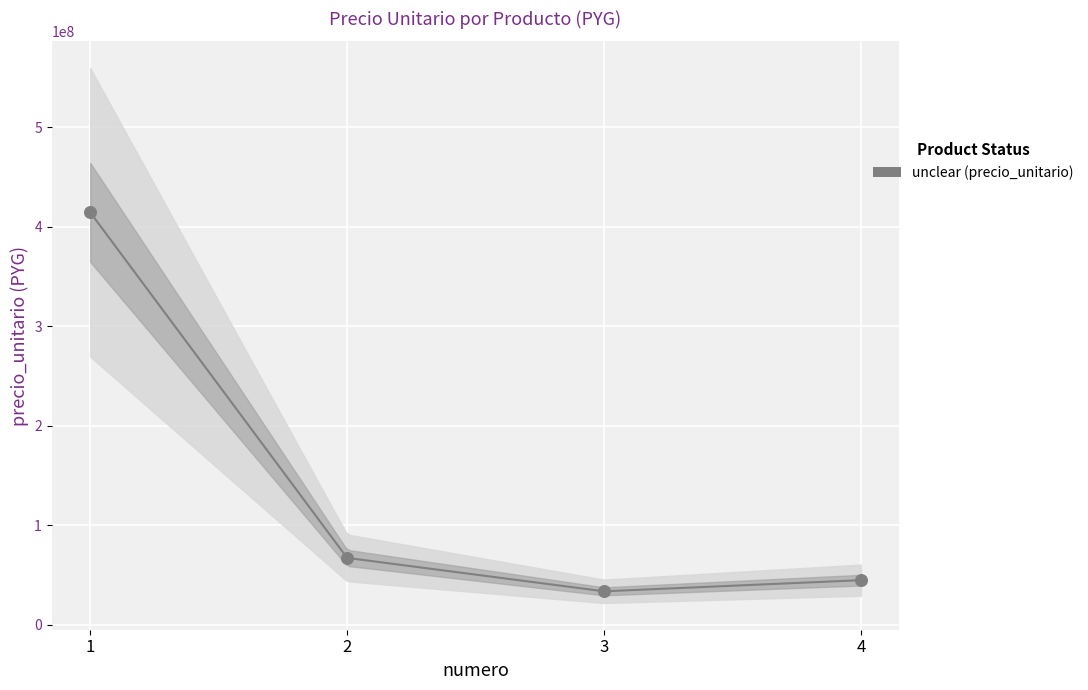

What is the range of Y values (max minus min)?

380800000